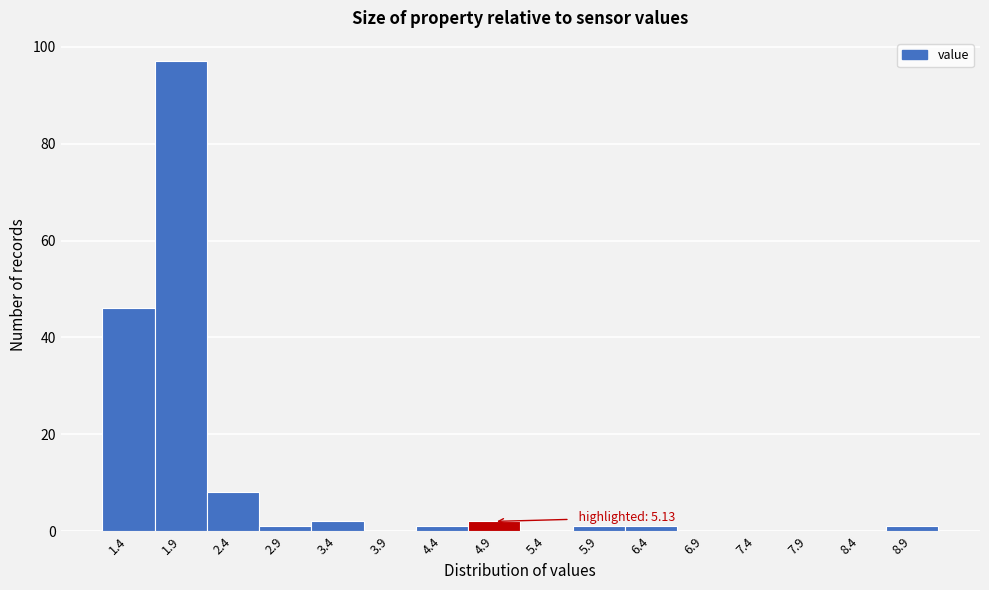

Reading left to right, extract all data points from this chart.

1.4=46	1.9=97	2.4=8	2.9=1	3.4=2	3.9=0	4.4=1	4.9=2	5.4=0	5.9=1	6.4=1	6.9=0	7.4=0	7.9=0	8.4=0	8.9=1